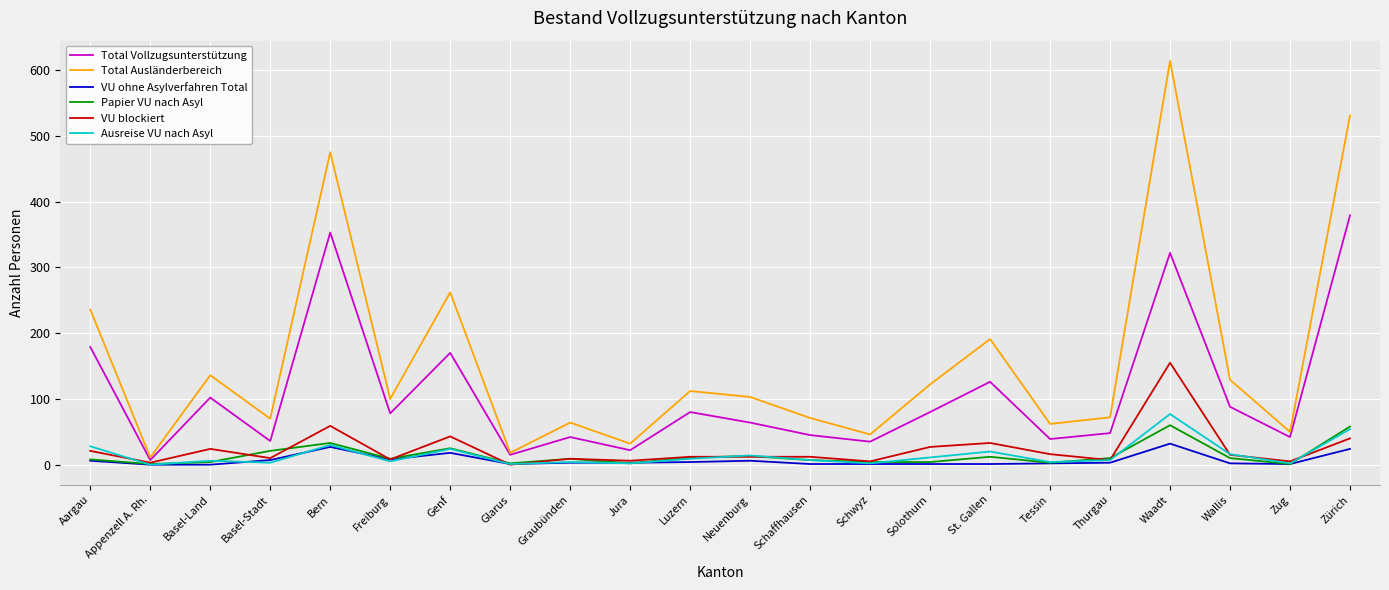

What is the difference between the highest and lowest values at Jura?

30